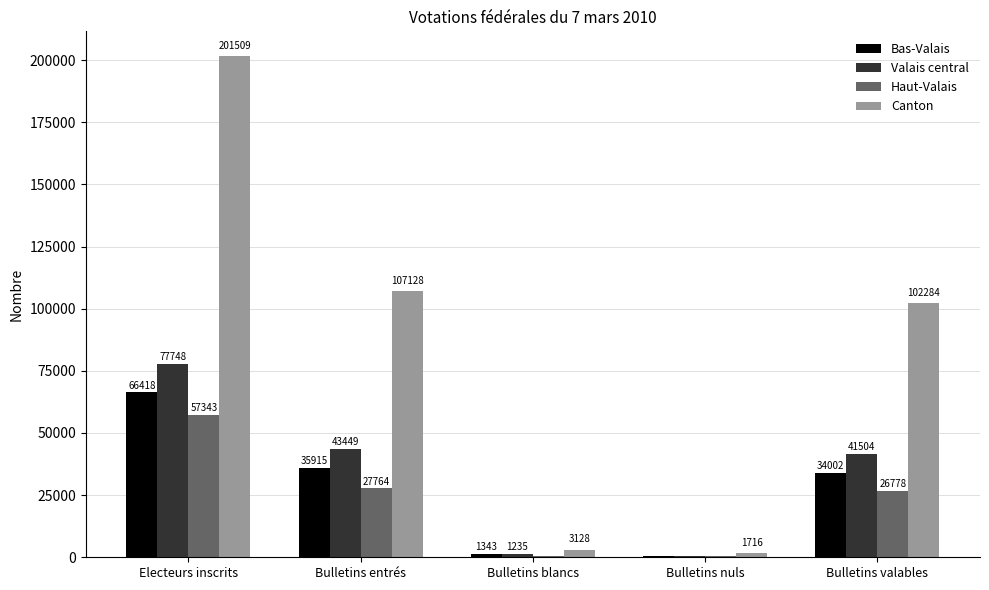

What is the maximum value shown in the chart?

201509